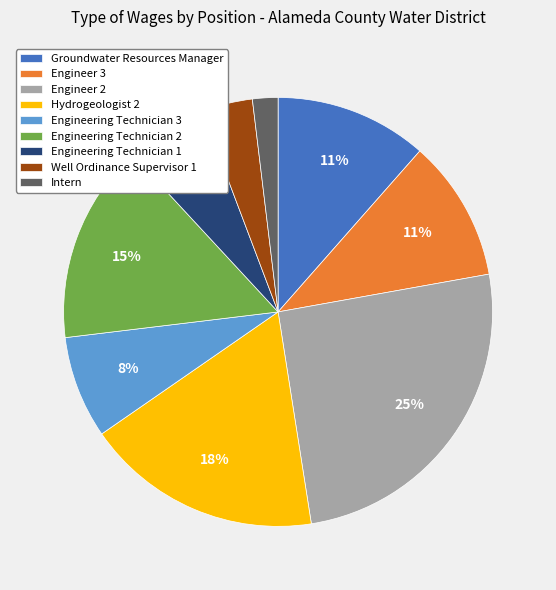

Is the sum of Groundwater Resources Manager and Hydrogeologist 2 greater than half?

No